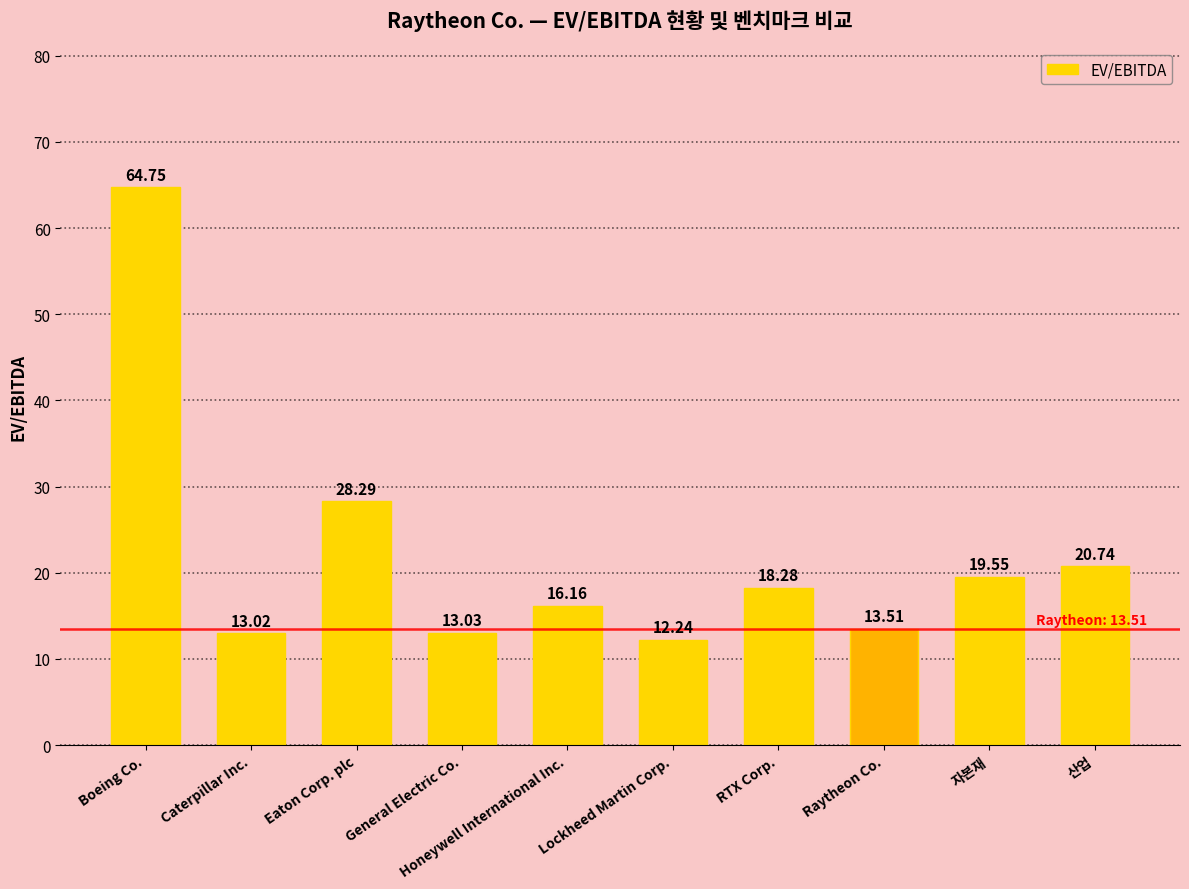

Are the bars grouped side by side (vs. stacked)?

No